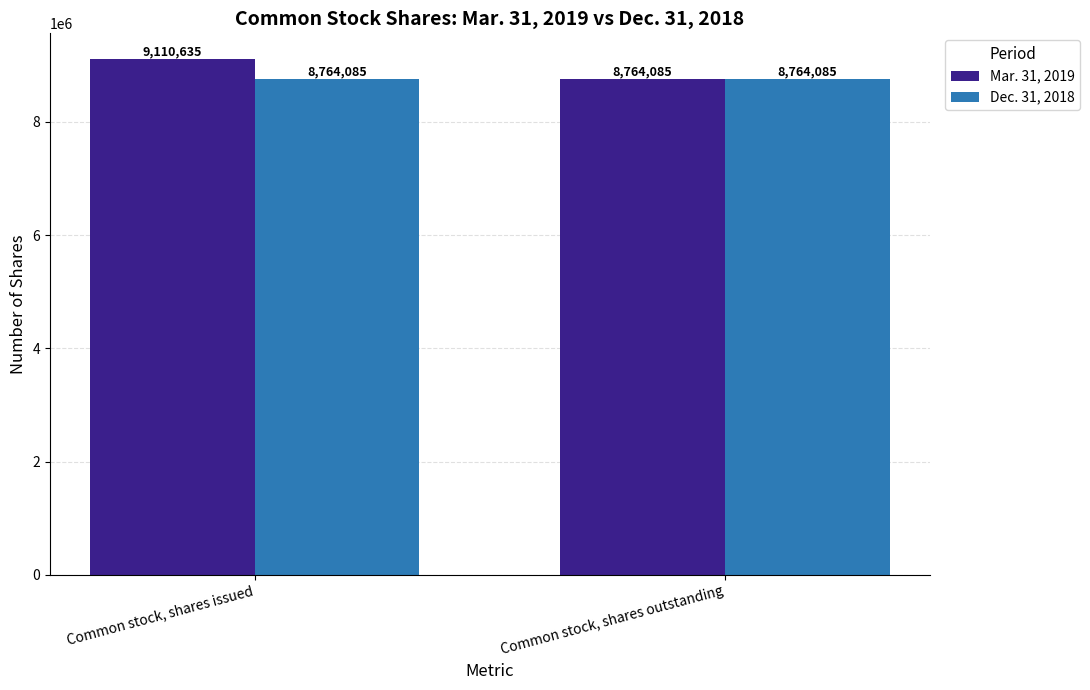

List the series in order of their overall mean, lowest first.

Dec. 31, 2018, Mar. 31, 2019